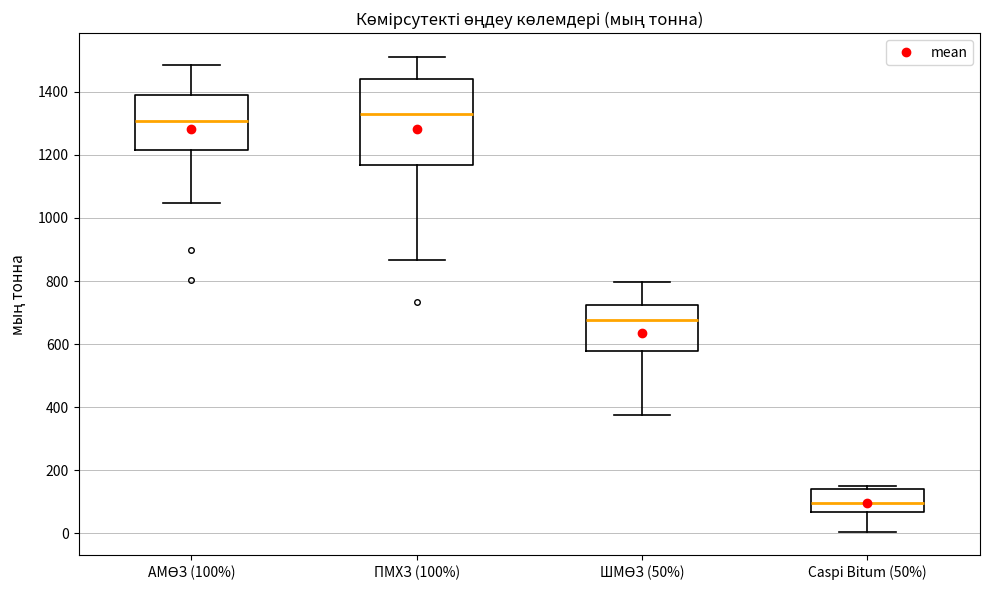

Which box is the tallest, from its lower edge to its upper edge?

ПМХЗ (100%)